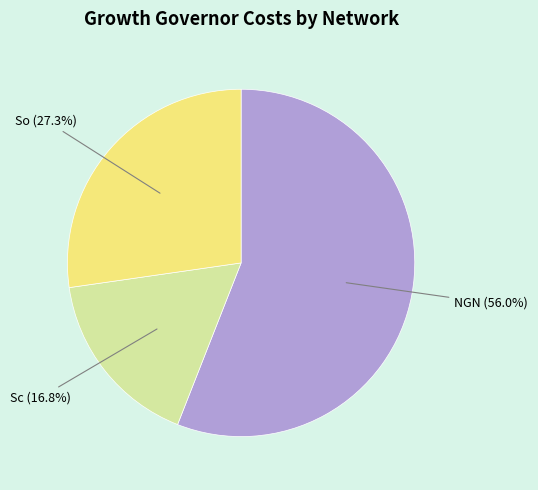

Does any single category account for the majority?

Yes